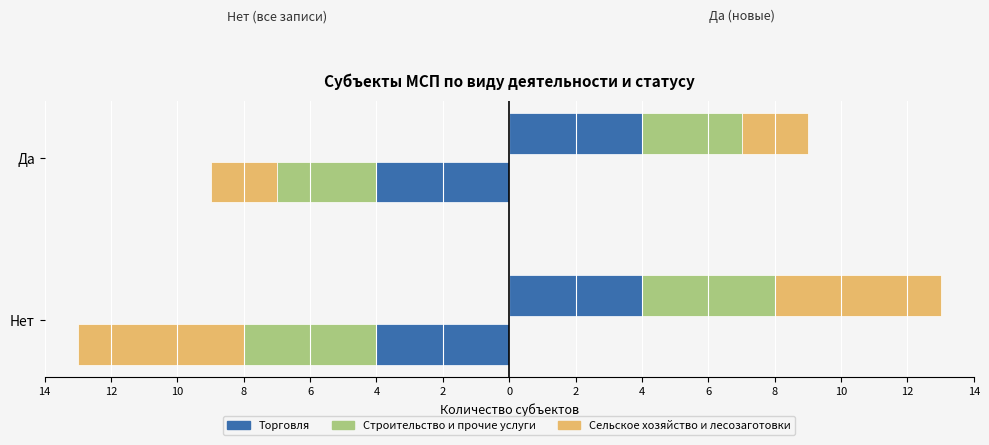

Is the value of Торговля at 12 greater than the value of Строительство и прочие услуги at 12?

Yes